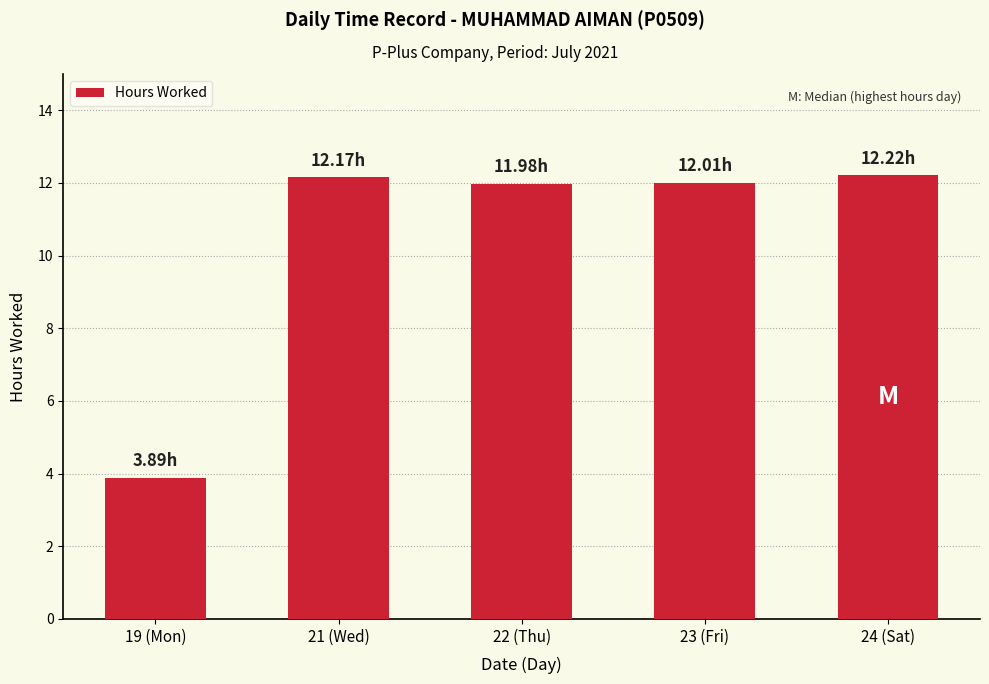

What is the value of the 2nd bar from the left?

12.2